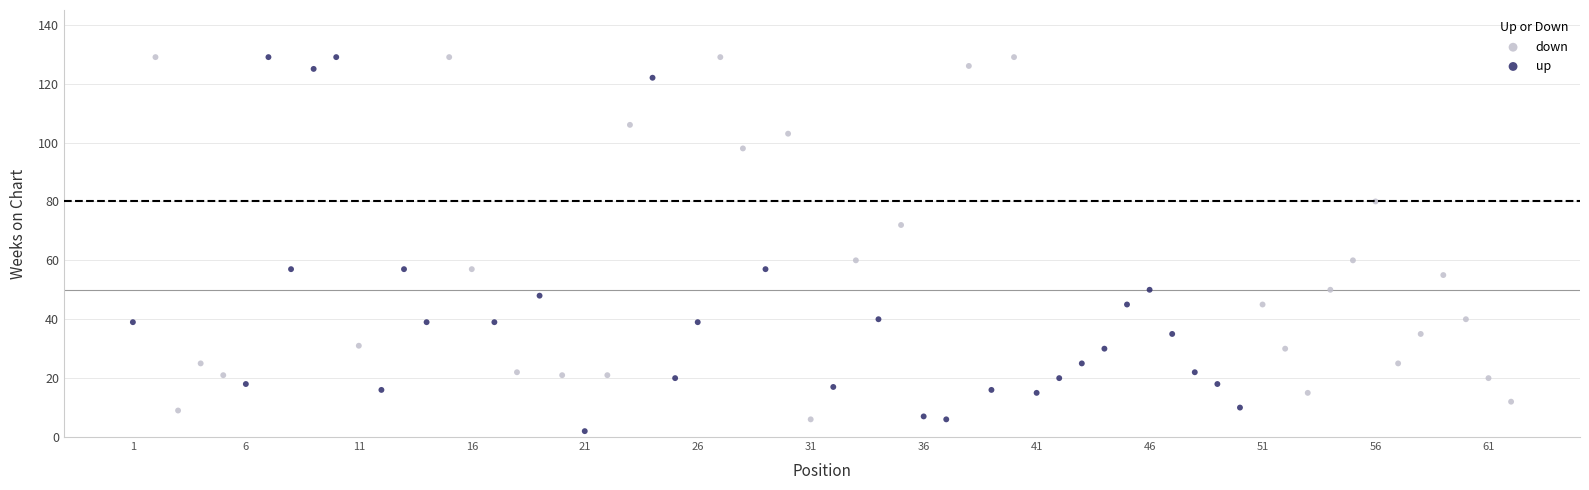

Which series has the largest Y range (max minus min)?

up